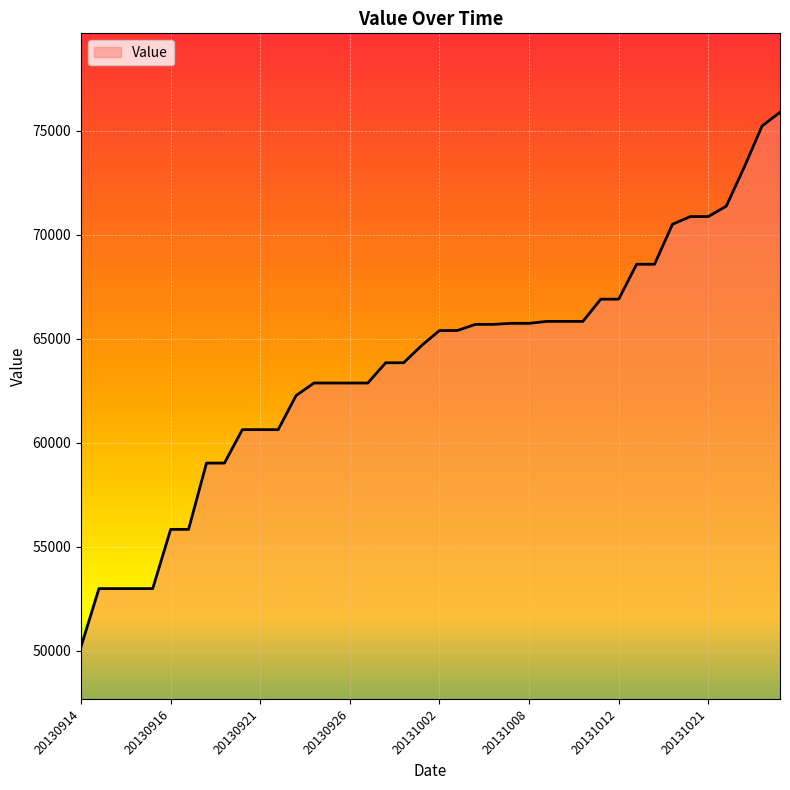

What is the sum of all values?

2549984